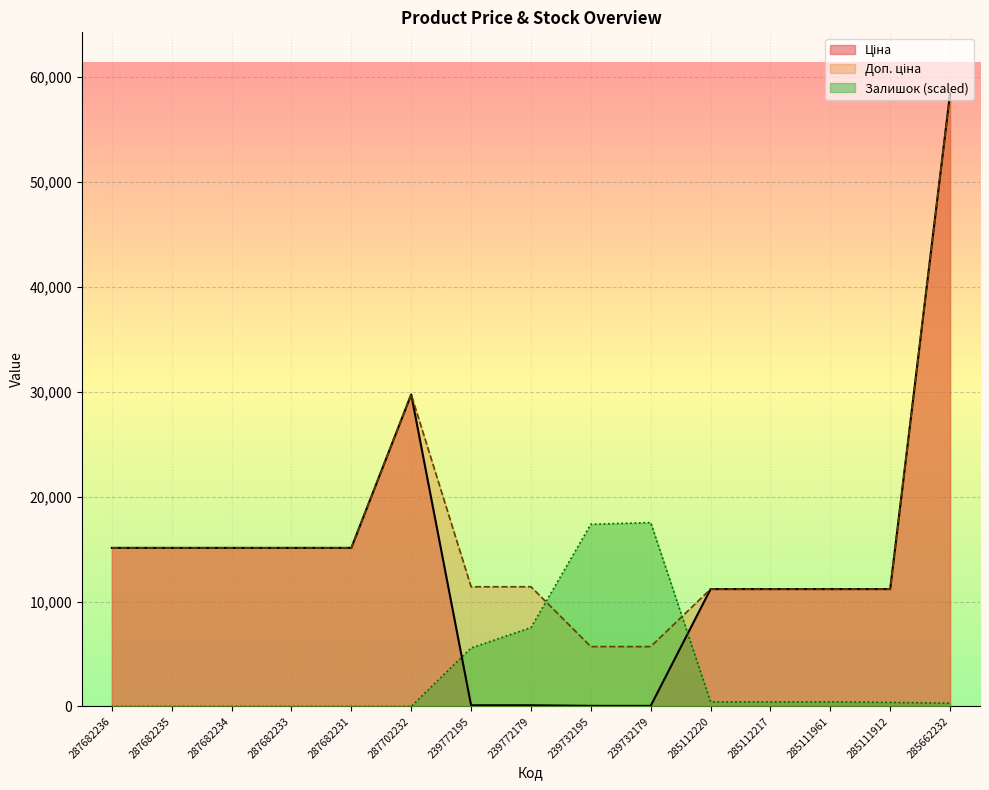

At which label does Доп. ціна first exceed 11410?

287682236